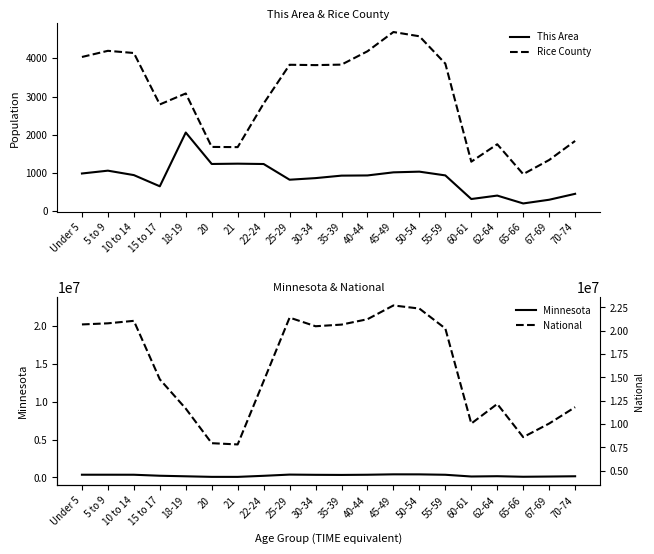

What are all the series names shown in the legend?

This Area, Rice County, Minnesota, National